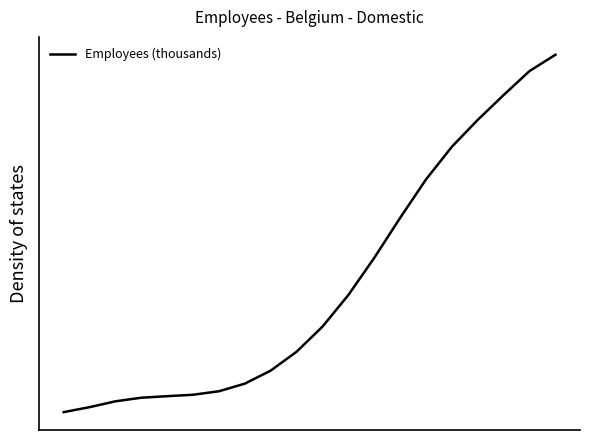

Is this an area chart (filled region under the line)?

No